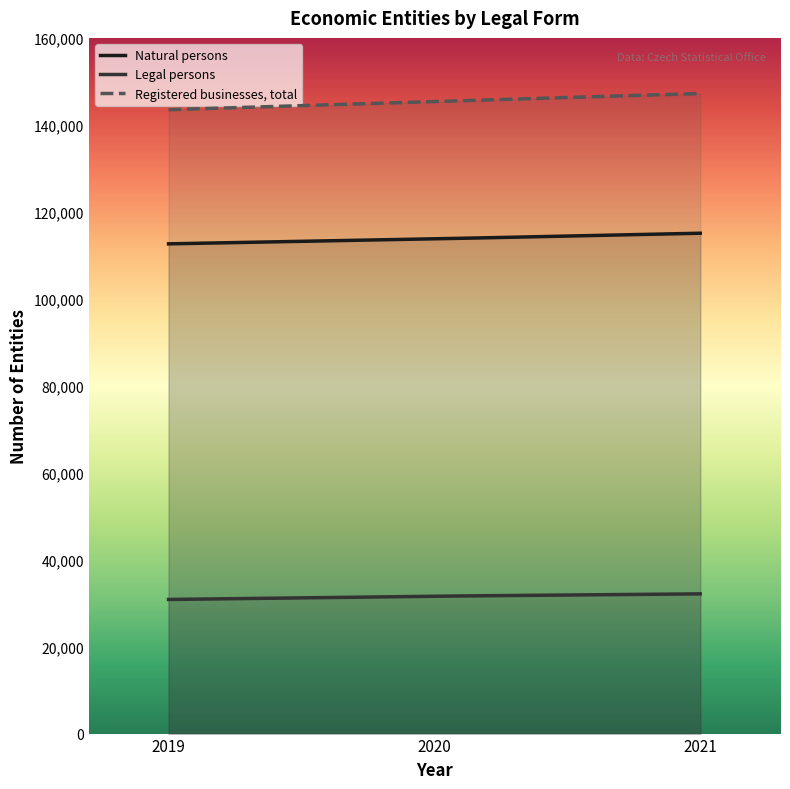

What are all the series names shown in the legend?

Natural persons, Legal persons, Registered businesses, total